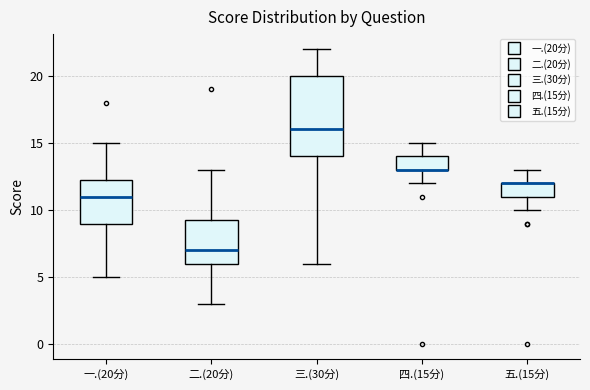

Reading left to right, read every box against the y-axis: the position of its median line, the range the box covers, and the ends of its whiskers. The values are not printed on the chart, so give them approximately, as read against the axis.

一.(20分): median 11.0, box 9.0 to 12.5, whiskers 5.0 to 15.0
二.(20分): median 7.0, box 6.0 to 9.5, whiskers 3.0 to 13.0
三.(30分): median 16.0, box 14.0 to 20.0, whiskers 6.0 to 22.0
四.(15分): median 13.0 (drawn on the box's lower edge), box 13.0 to 14.0, whiskers 12.0 to 15.0
五.(15分): median 12.0 (drawn on the box's upper edge), box 11.0 to 12.0, whiskers 10.0 to 13.0